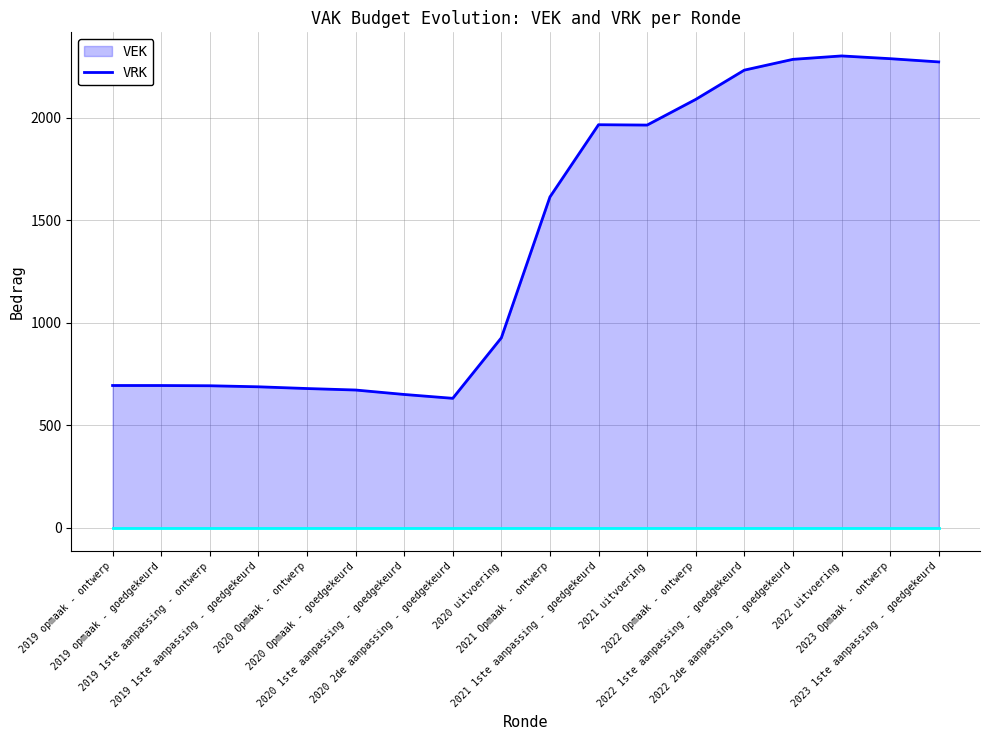

At which category is the sum across all series the highest?

2022 uitvoering